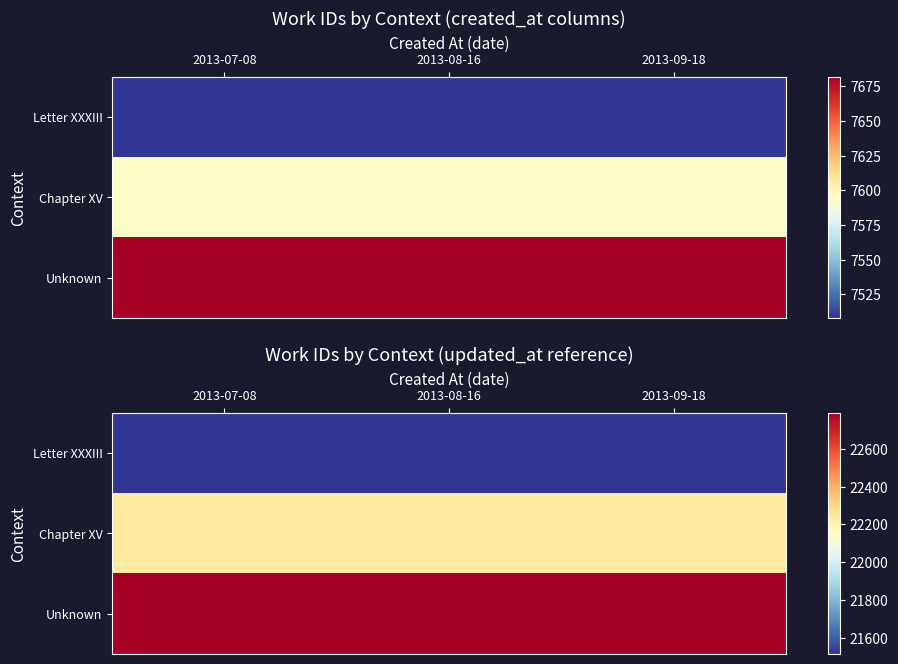

What is the approximate value of Letter XXXIII at 2013-09-18?

21513